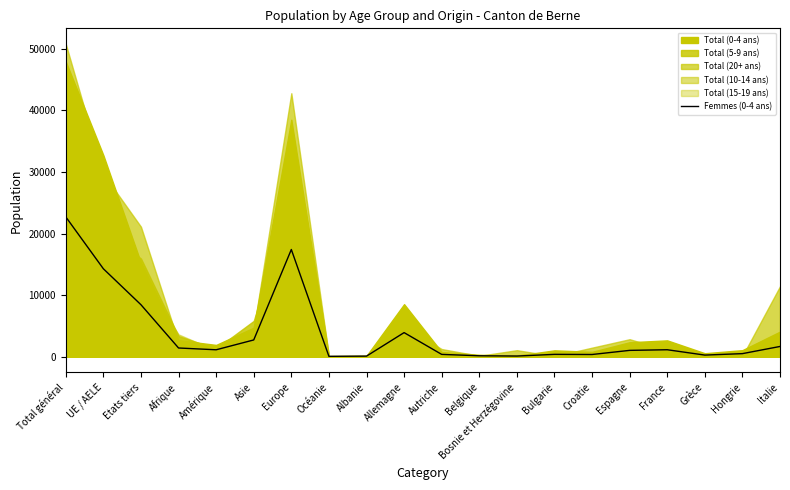

True or false: there are more than 0 points higher than both neighbors.

True